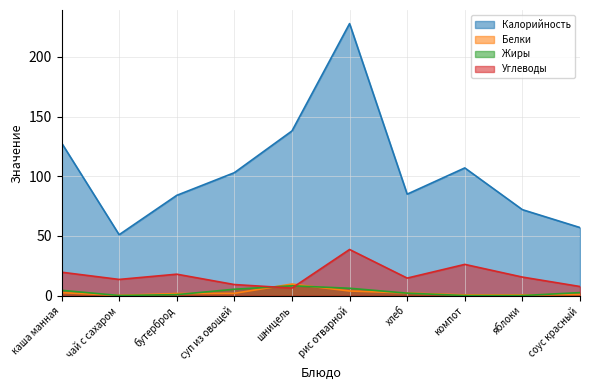

List the series in order of their peak value, lowest first.

Жиры, Белки, Углеводы, Калорийность